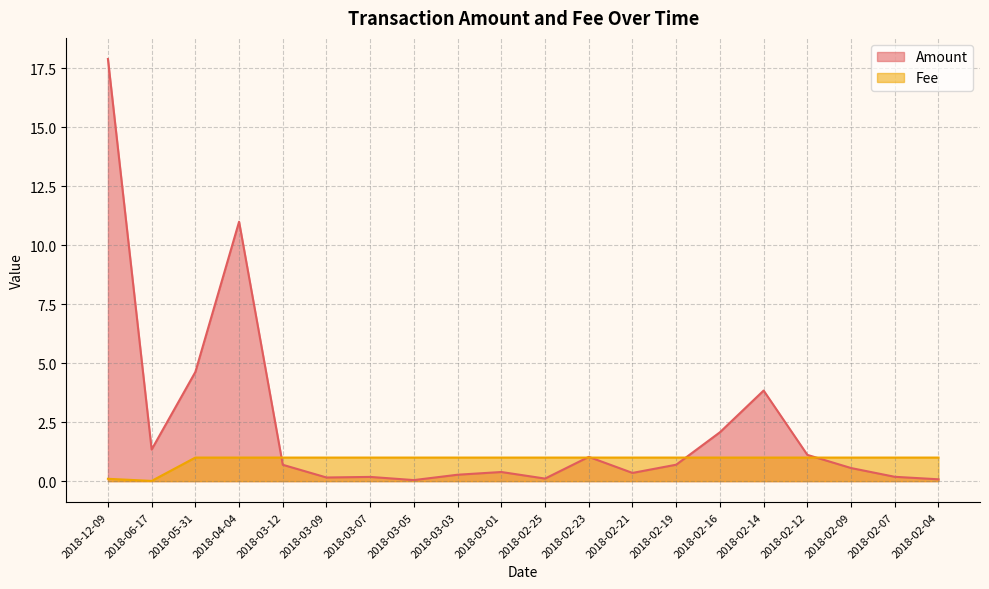

Is the value of Fee at 2018-02-09 greater than the value of Amount at 2018-02-16?

No